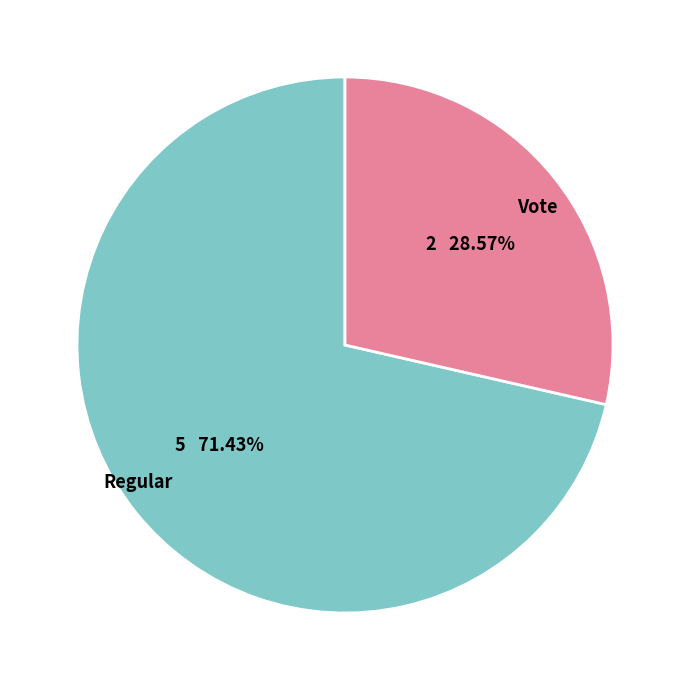

Which slice is the smallest?

Vote